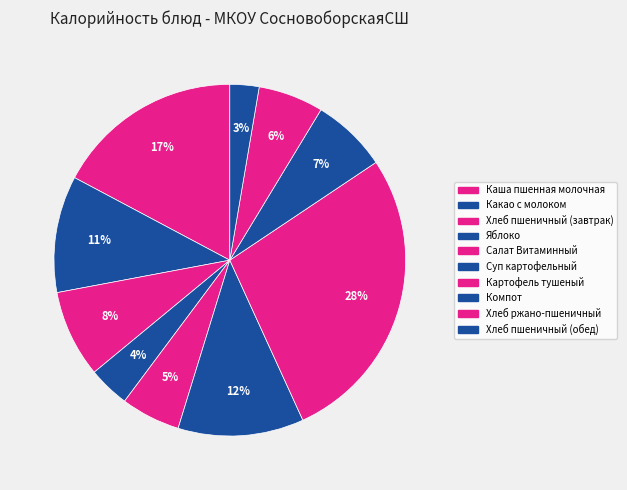

Is there a majority slice in this chart?

No